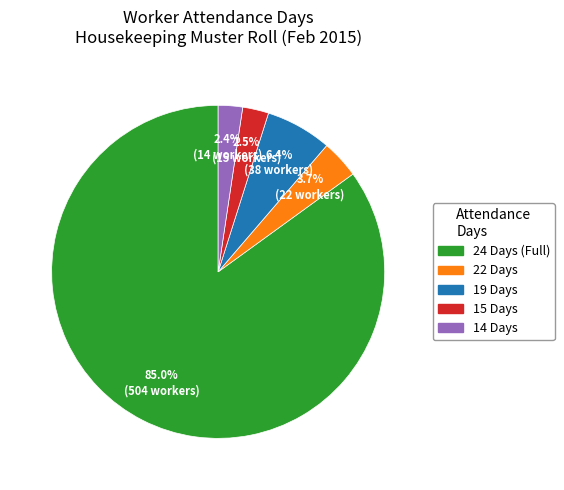

Is there any slice that represents more than half of the pie?

Yes